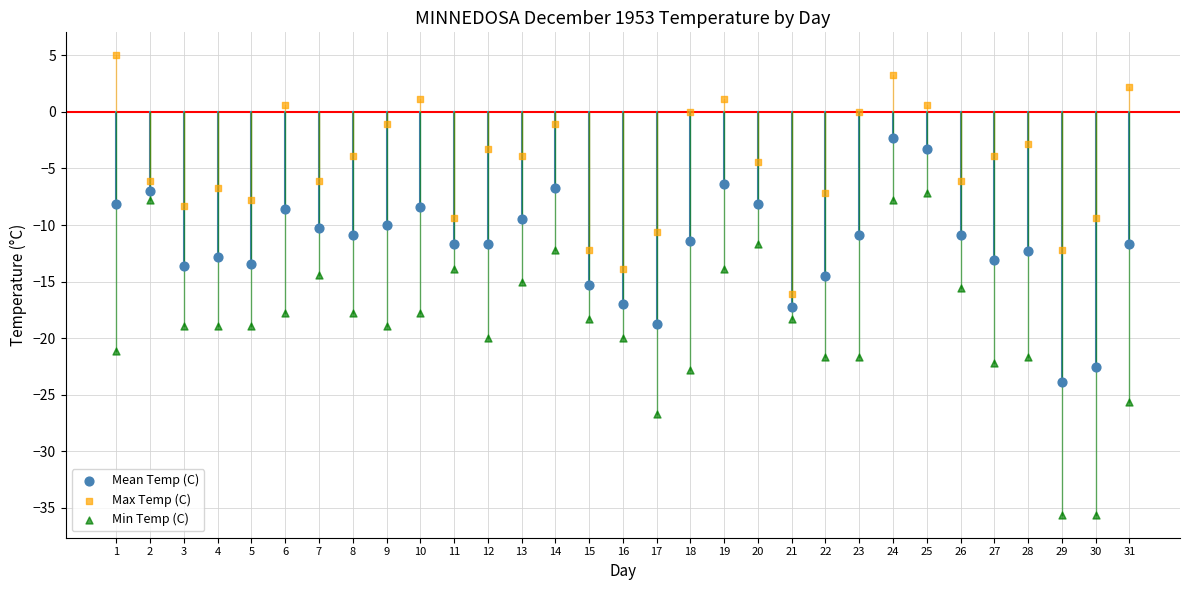

Which series contains the highest Y value?

Max Temp (C)